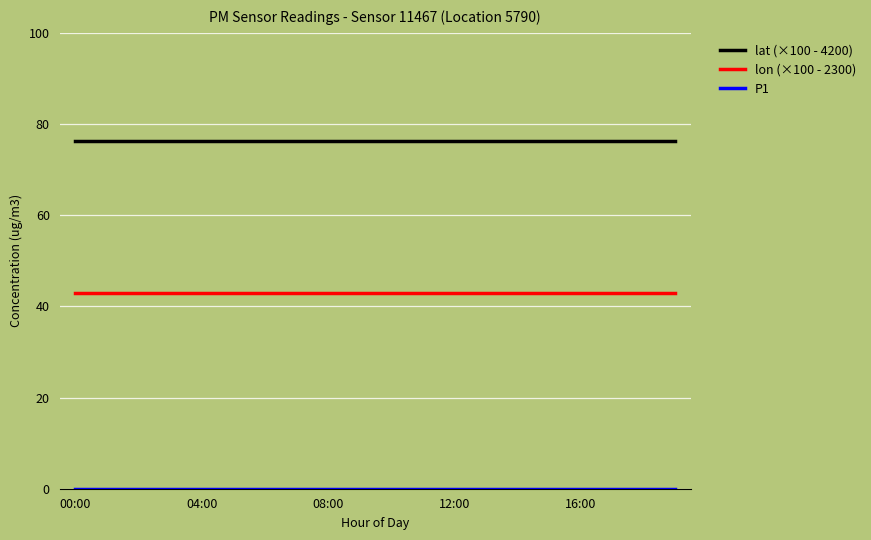

How many distinct data groups are displayed?

3